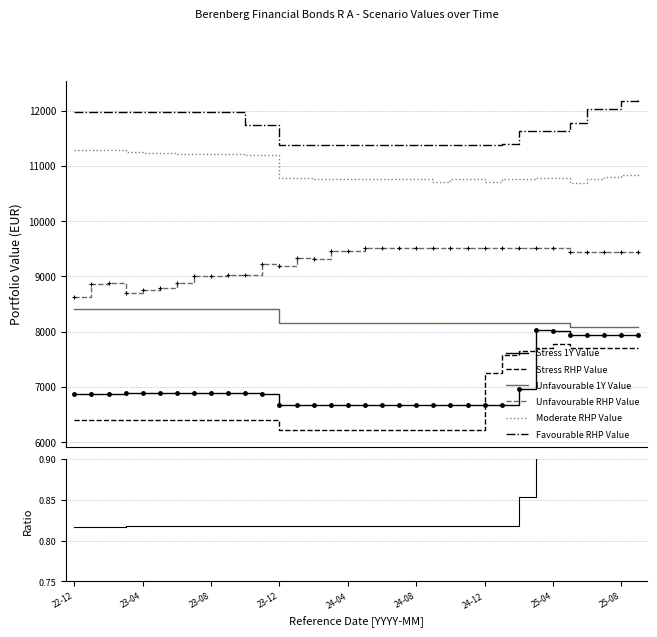

True or false: Favourable RHP Value and Moderate RHP Value cross at least once.

False